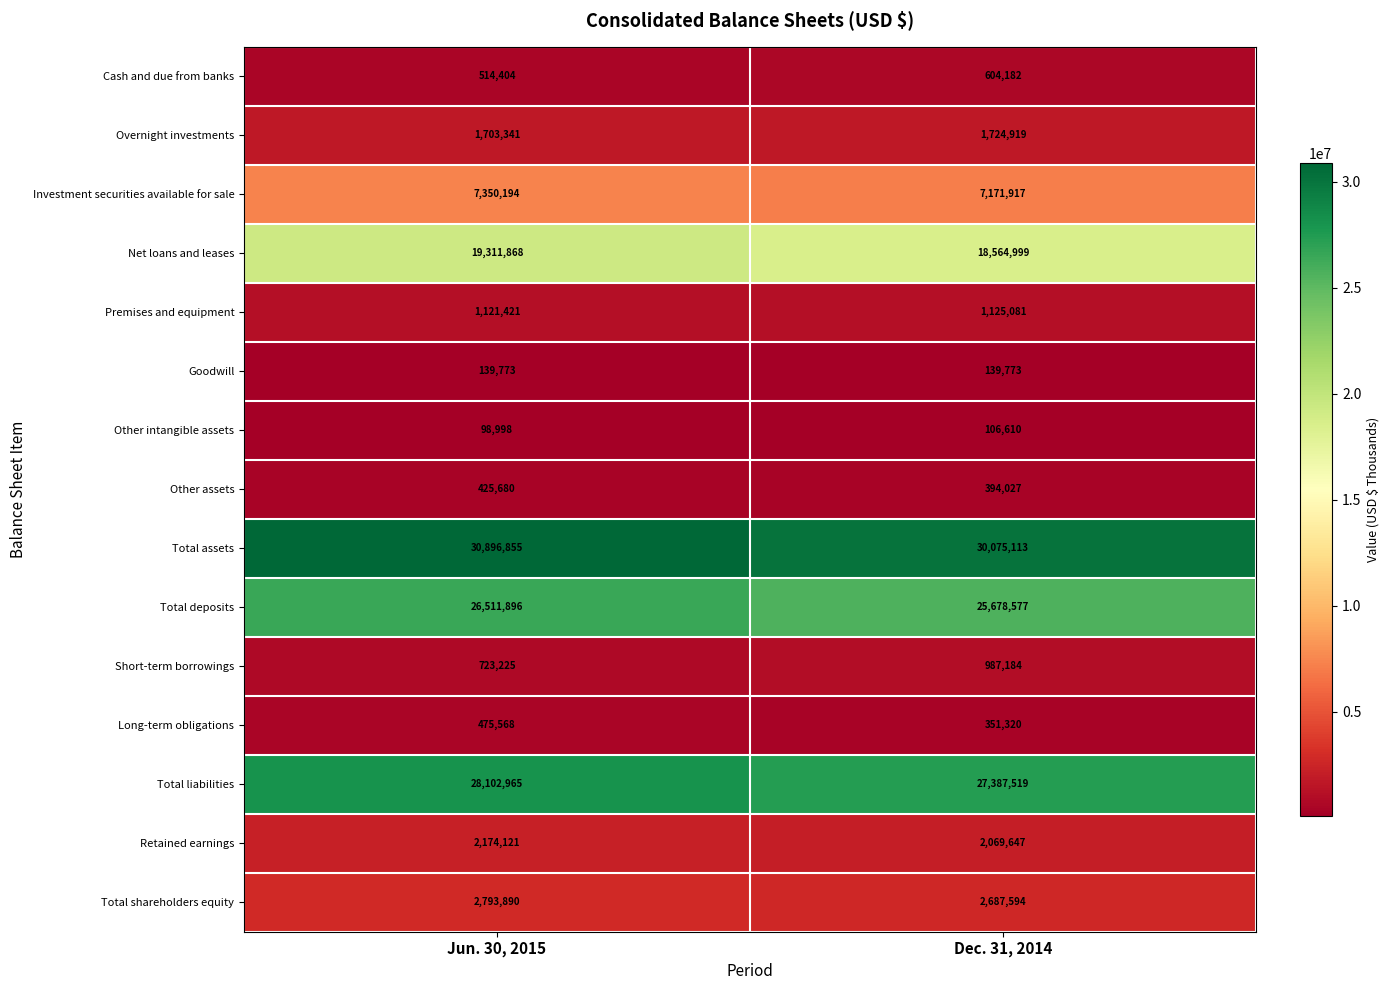

Reading left to right, list all the values displayed in this chart.

Cash and due from banks: 514404	604182
Overnight investments: 1703341	1724919
Investment securities available for sale: 7350194	7171917
Net loans and leases: 19311868	18564999
Premises and equipment: 1121421	1125081
Goodwill: 139773	139773
Other intangible assets: 98998	106610
Other assets: 425680	394027
Total assets: 30896855	30075113
Total deposits: 26511896	25678577
Short-term borrowings: 723225	987184
Long-term obligations: 475568	351320
Total liabilities: 28102965	27387519
Retained earnings: 2174121	2069647
Total shareholders equity: 2793890	2687594